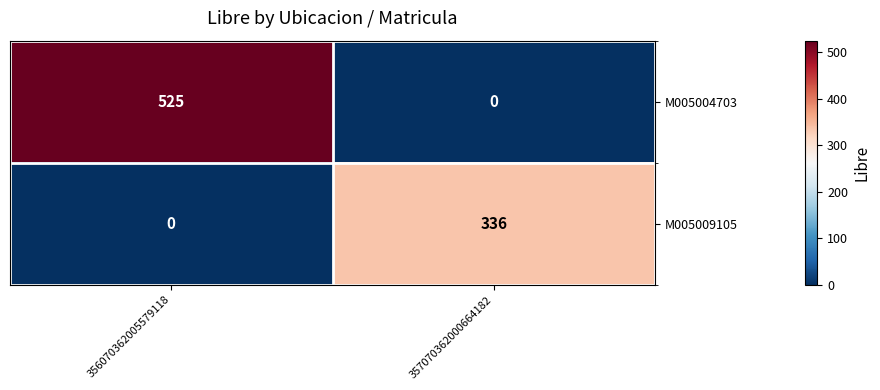

What is the spread (max minus min) of values at 357070362000664182?

336